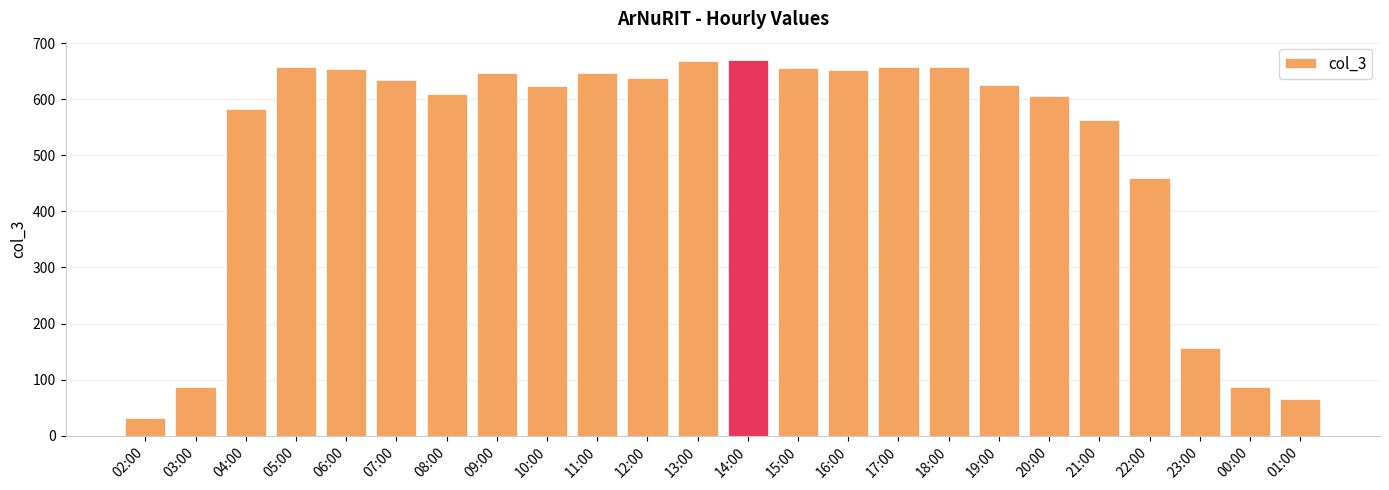

At which label is the value closest to 350?

22:00